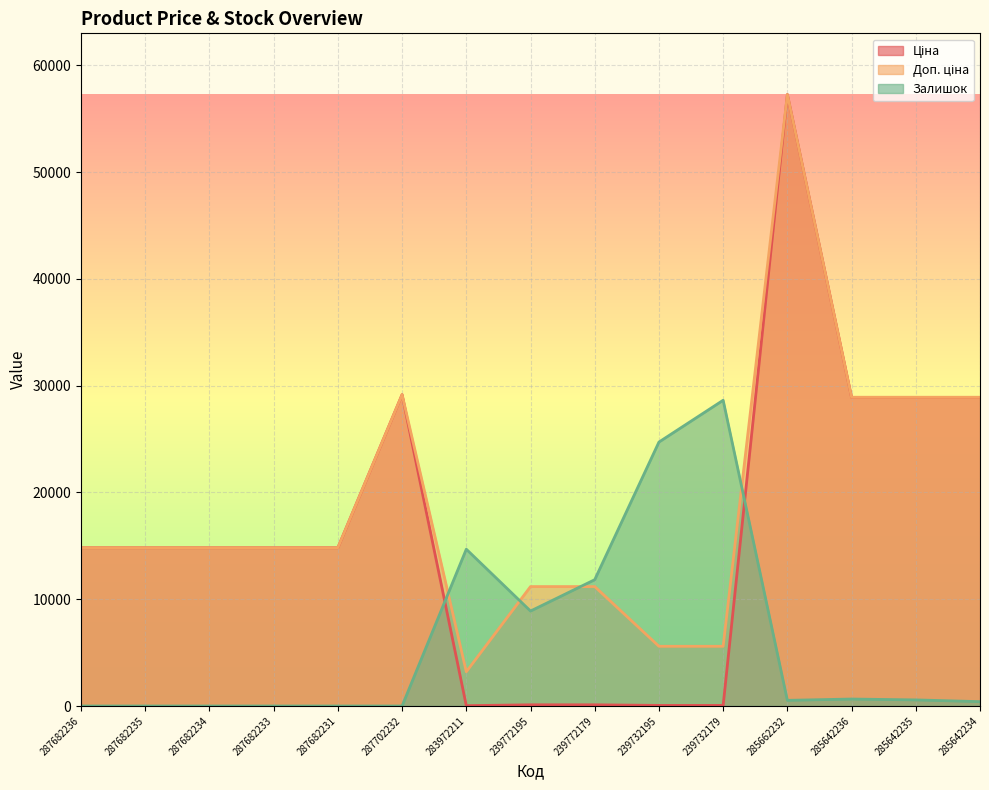

How many values in the Доп. ціна series exceed 14817?

10